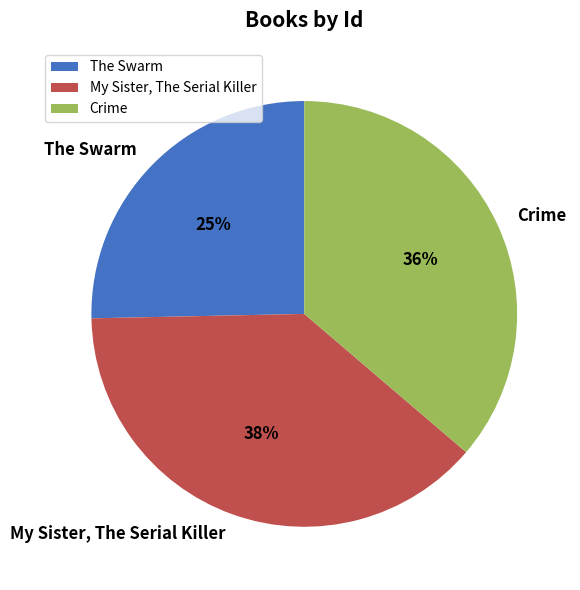

Do Crime and The Swarm together represent more than half of the pie?

Yes